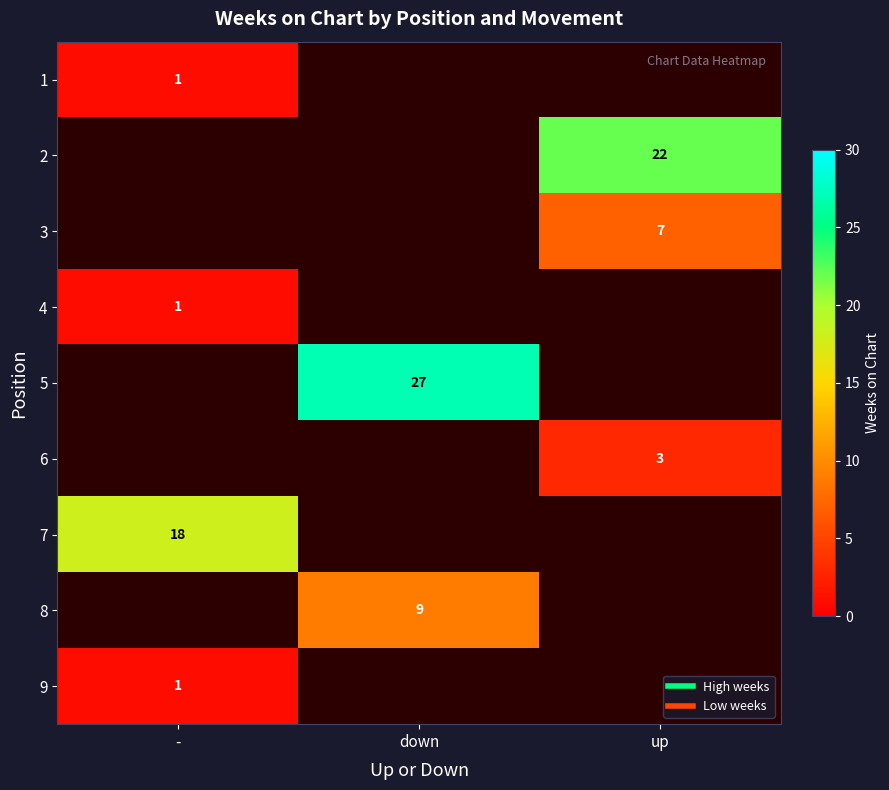

Which series has the largest range (max minus min)?

1